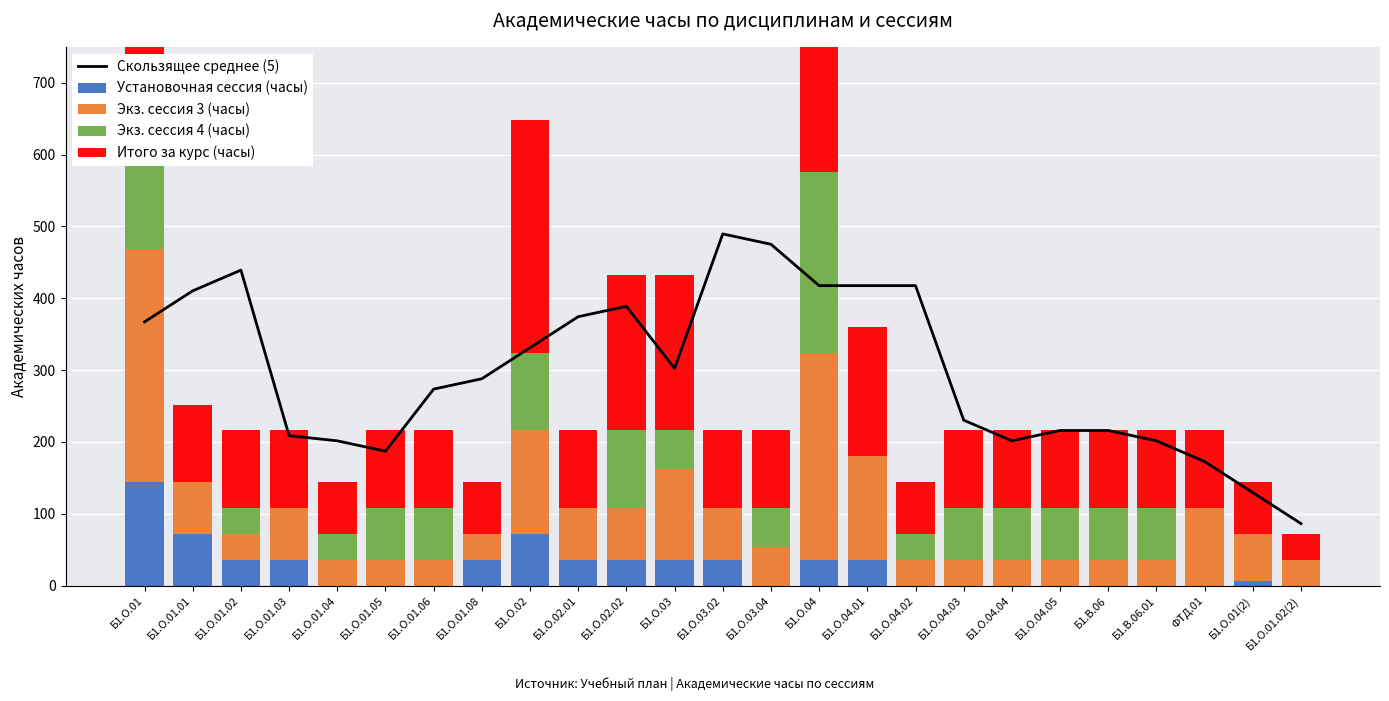

What is the sum of the Скользящее среднее (5) values at Б1.О.01.02(2) and Б1.О.04.04?

288.0